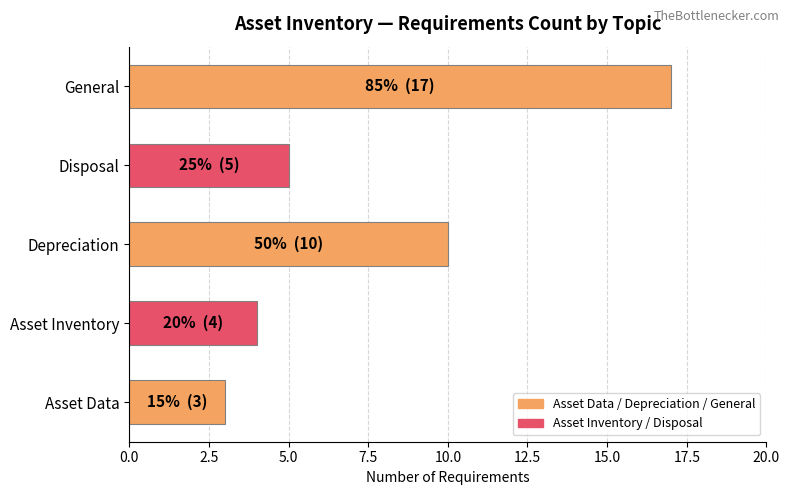

What is the change in value from Depreciation to Disposal?

-5